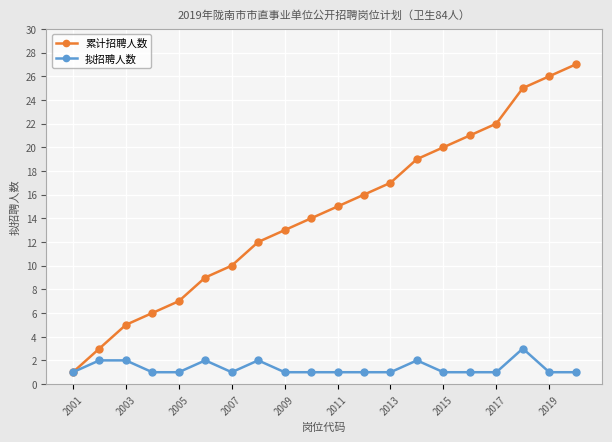

Which series has the widest spread of values?

累计招聘人数